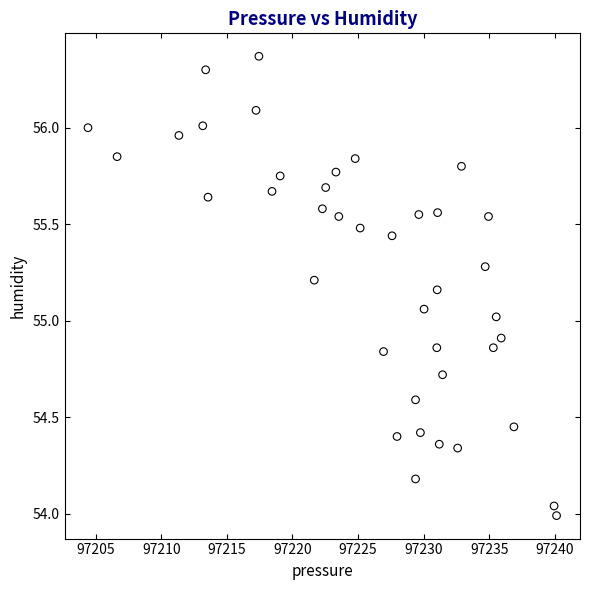

What is the range of X values (max minus min)?

35.7